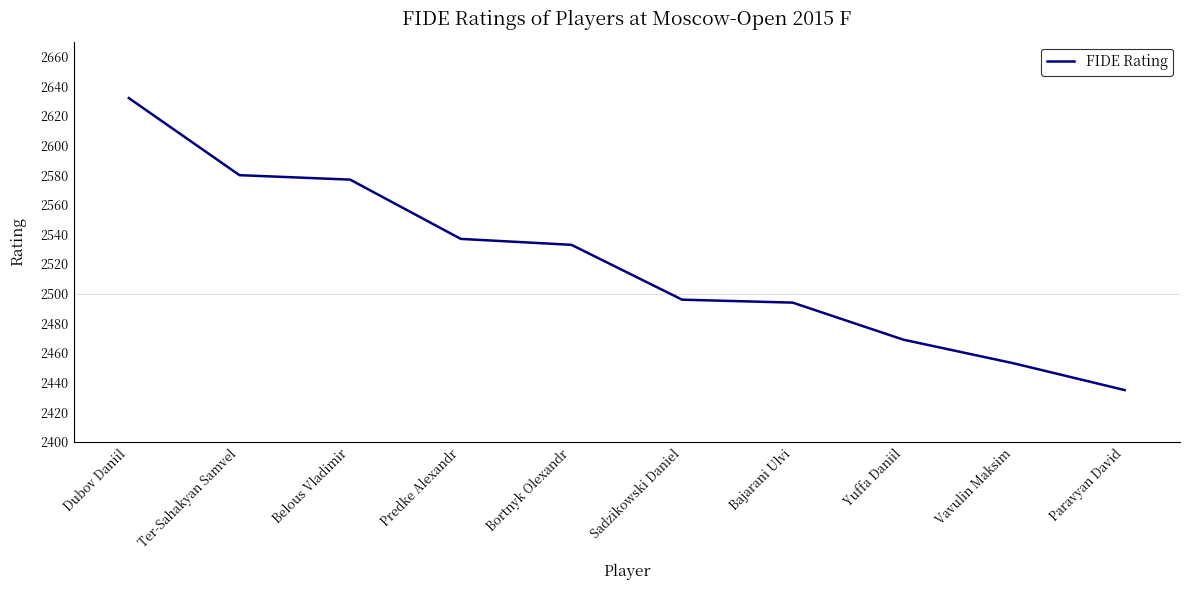

How many values are below 2533?

5